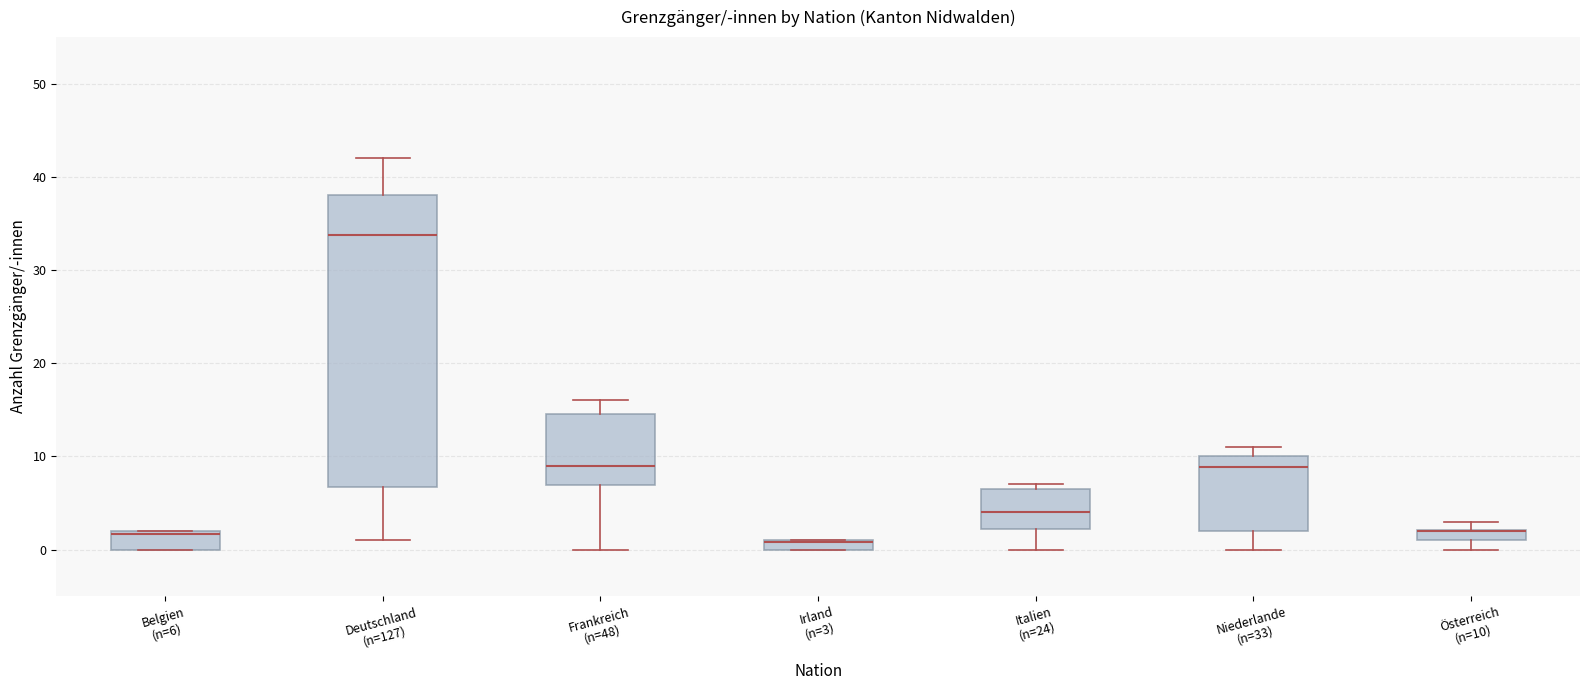

Which box is the tallest, from its lower edge to its upper edge?

Deutschland (n=127)